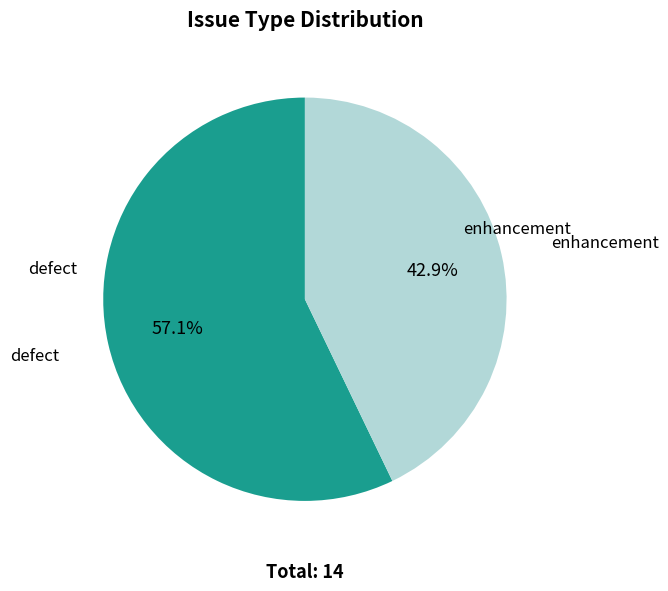

Is there any slice that represents more than half of the pie?

Yes